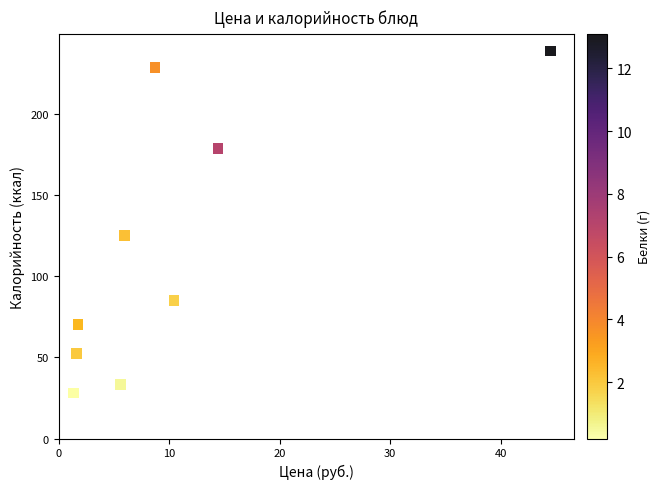

What Y value in the scatter plot is closest to 133?

125.1